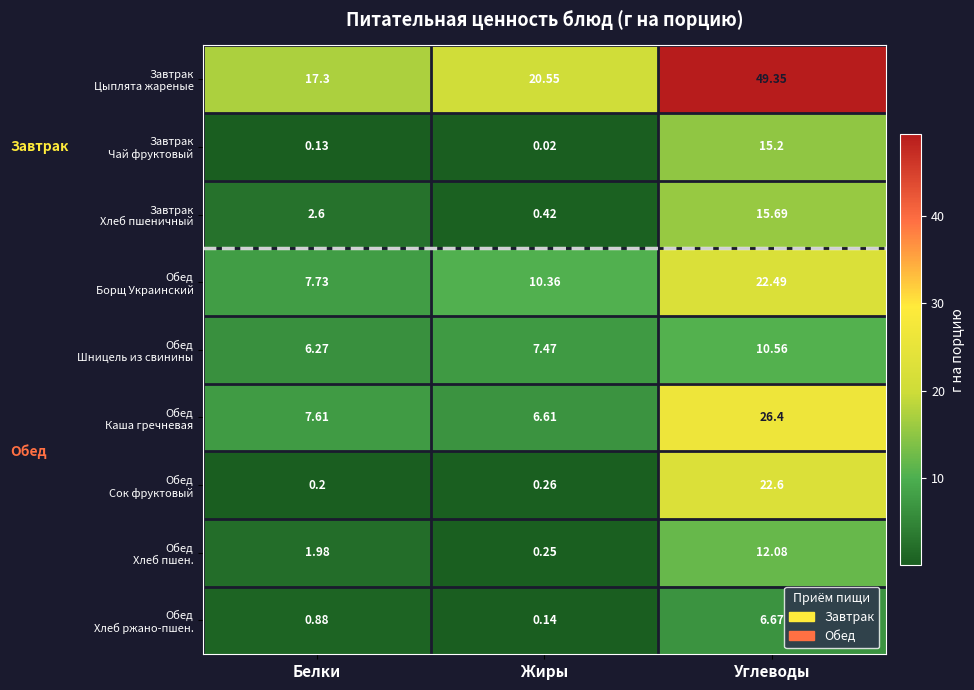

At which category is the sum across all series the highest?

Углеводы